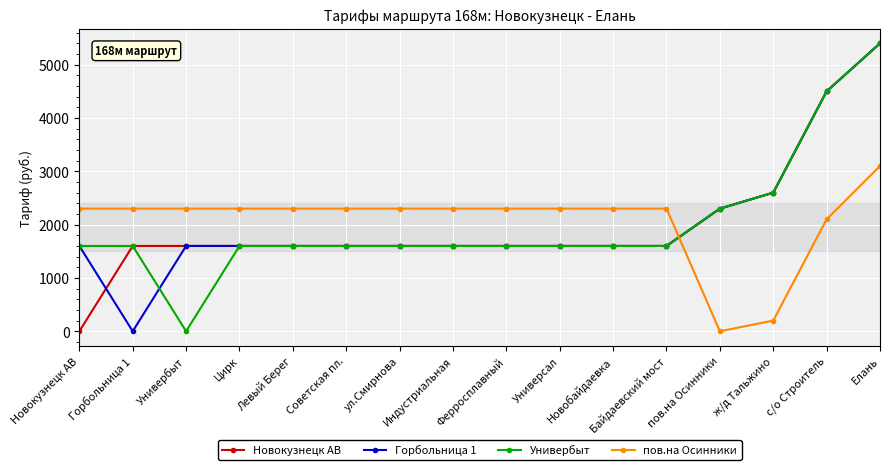

The value of Горбольница 1 at Цирк is 857. True or false?

False